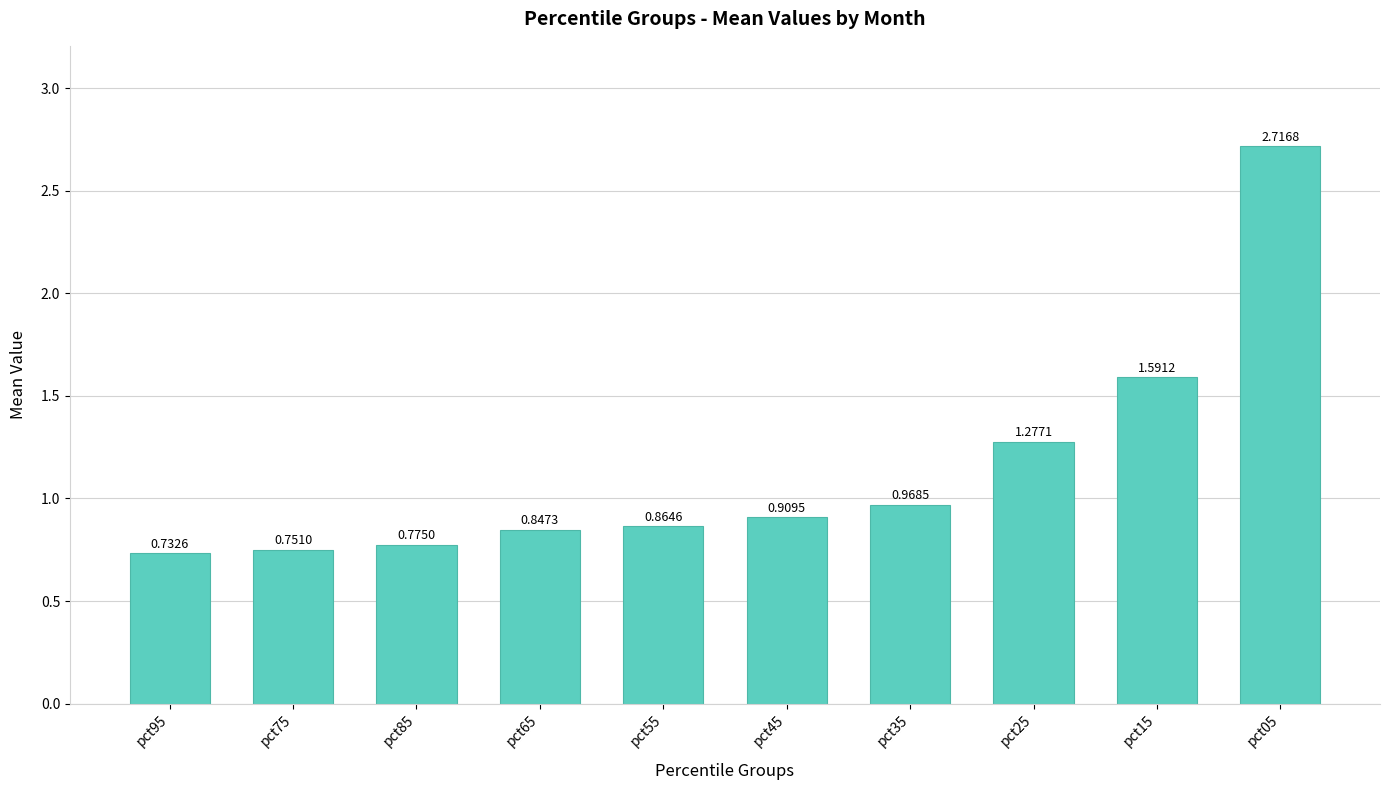

What is the ratio of the value at pct75 to the value at pct15?

0.5